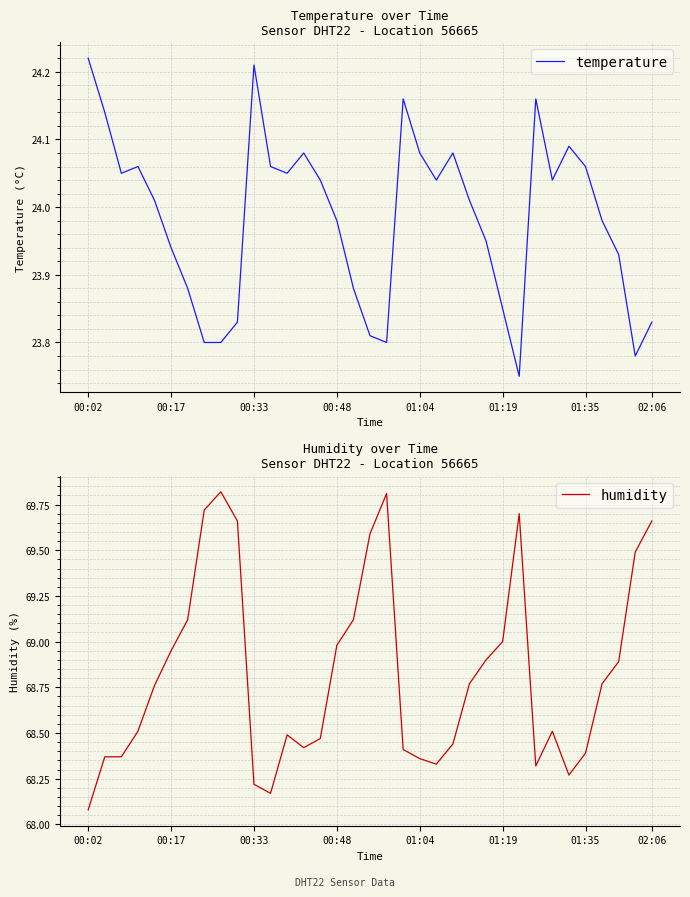

Rank the series by their average value, from lowest to highest.

temperature, humidity